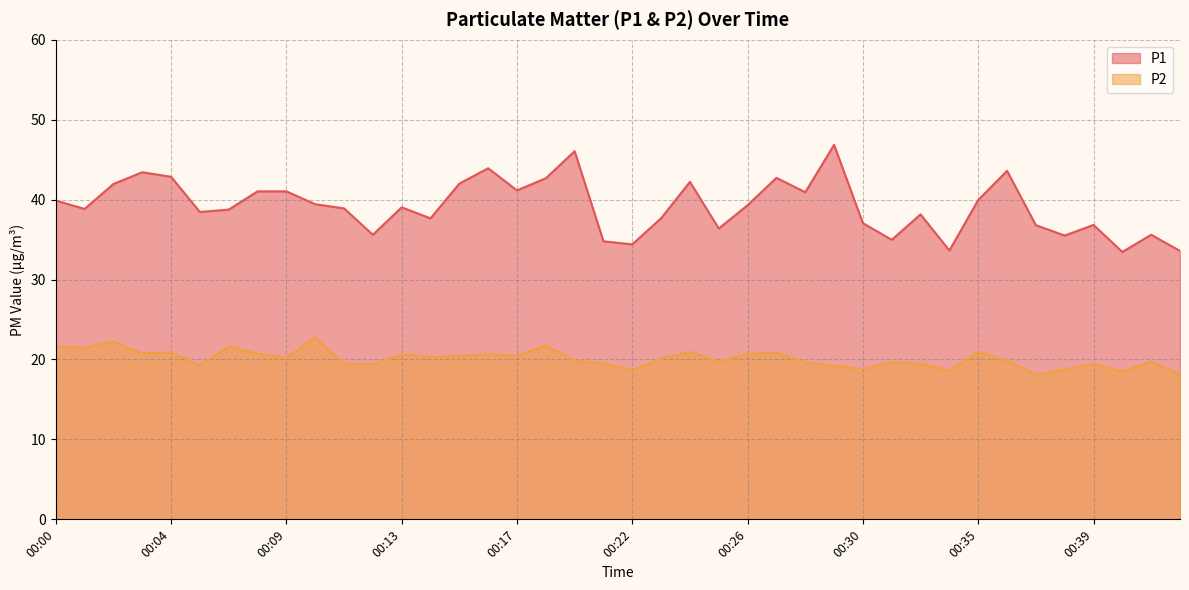

How many interior local valleys does the P2 series have?

13